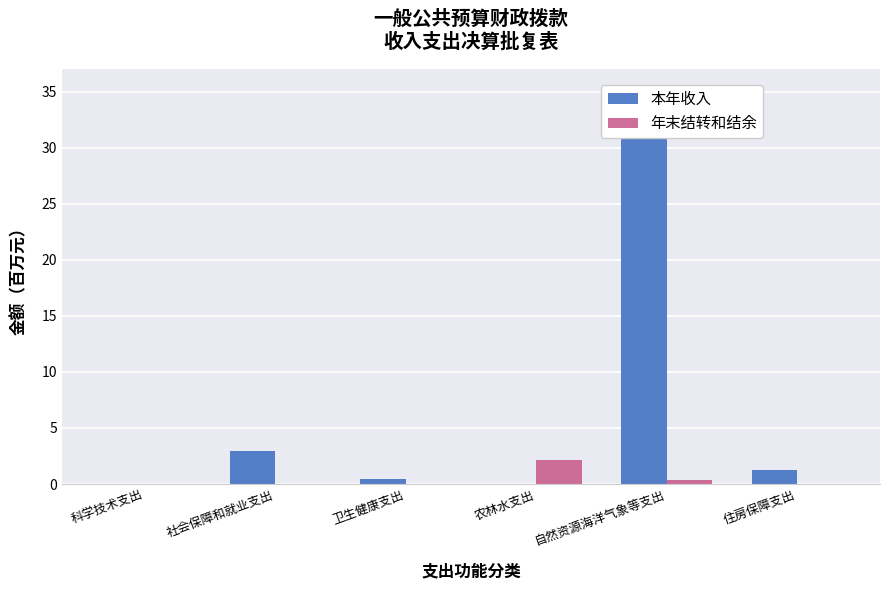

At which label is 年末结转和结余 closest to 1?

自然资源海洋气象等支出